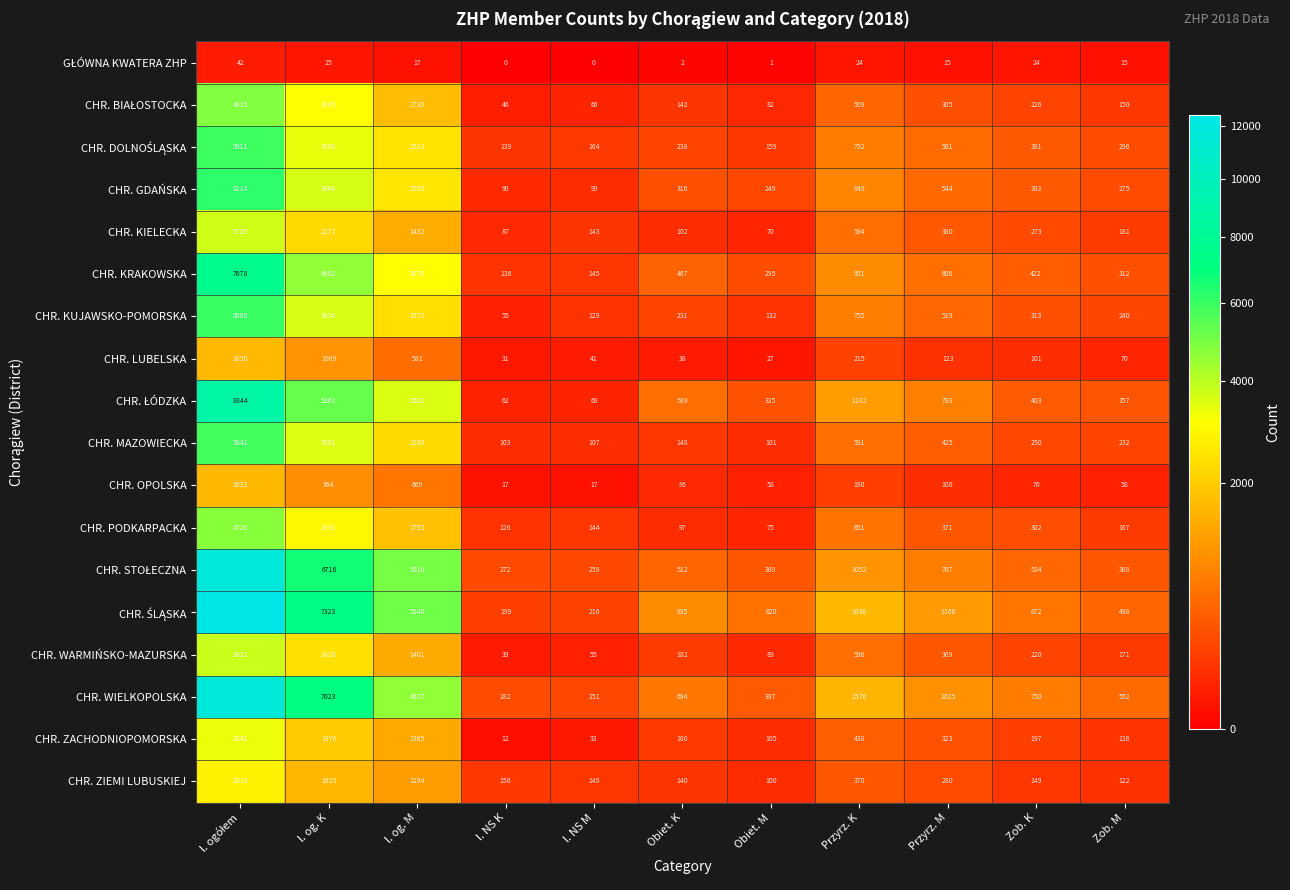

True or false: CHR. WARMIŃSKO-MAZURSKA has a value of 182 at Obiet. K.

True